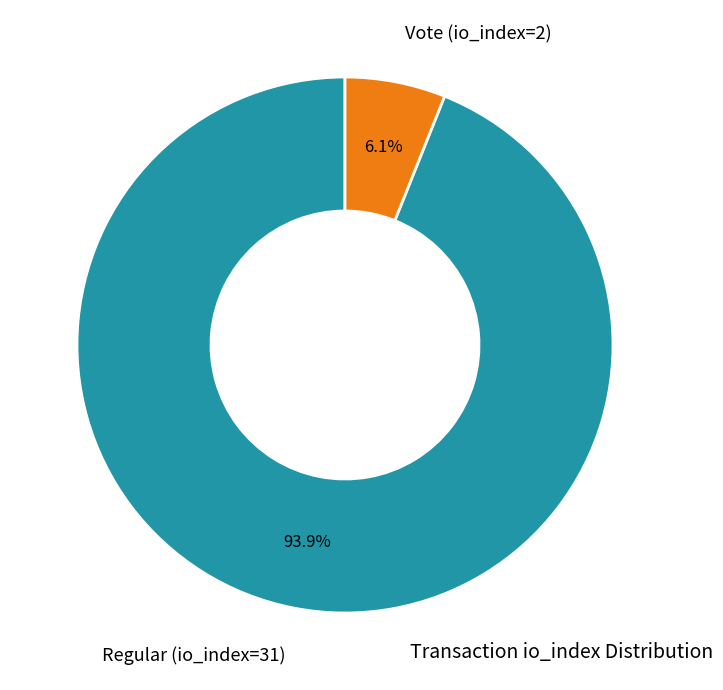

Which has a higher value, Vote (io_index=2) or Regular (io_index=31)?

Regular (io_index=31)